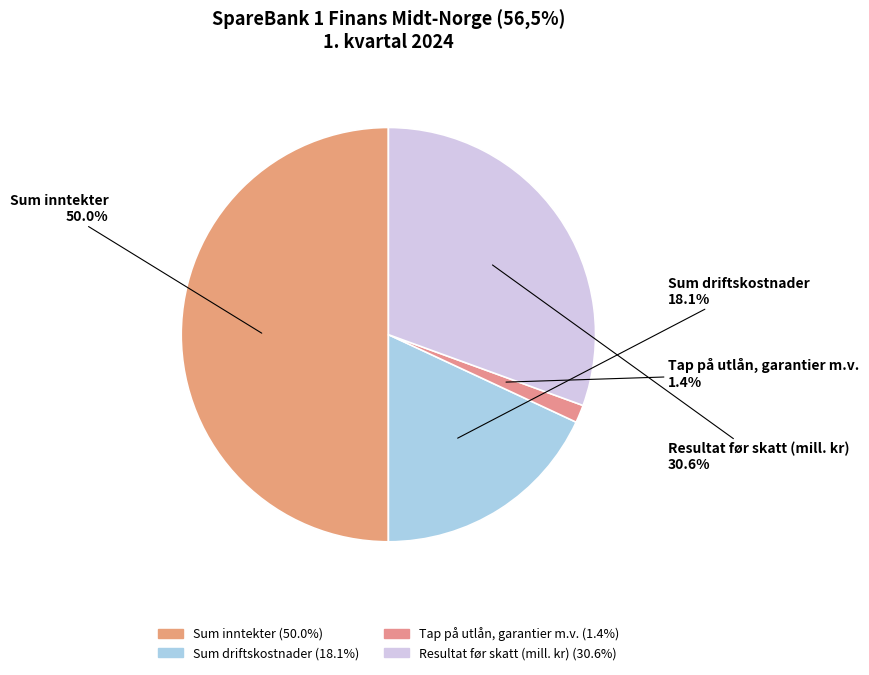

Which slice is the smallest?

Tap på utlån, garantier m.v.